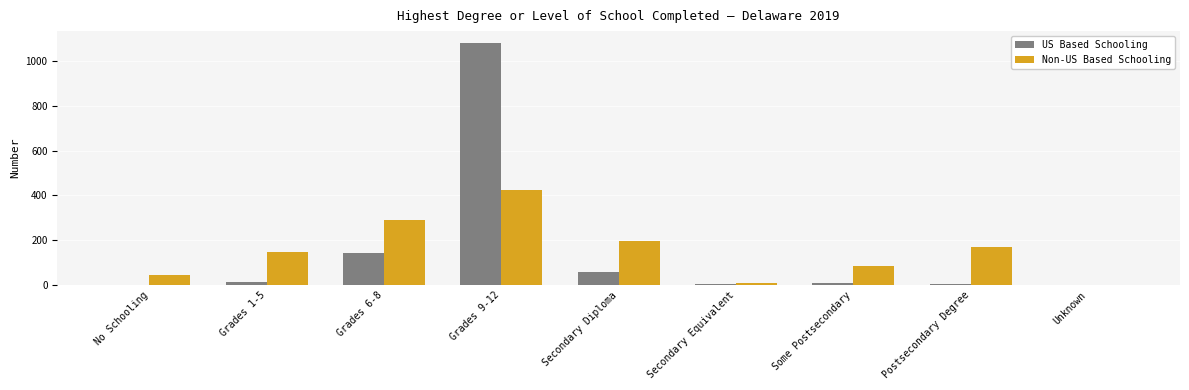

Where is US Based Schooling nearest to the value 539?

Grades 6-8